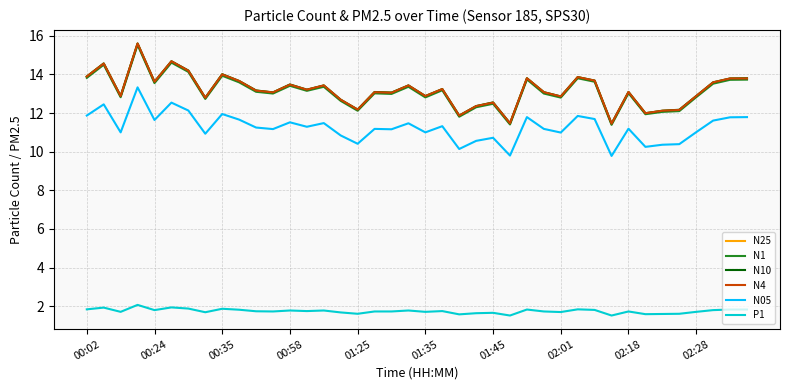

What is the smallest value displayed?

1.5